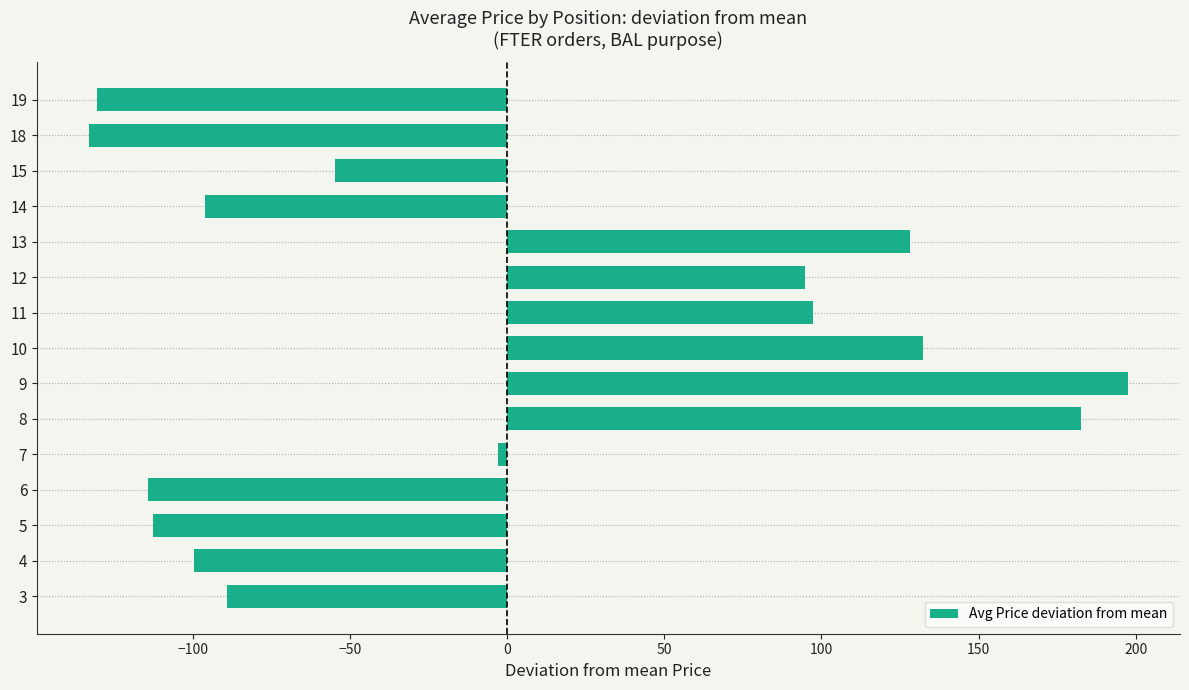

How many values are below zero?

9